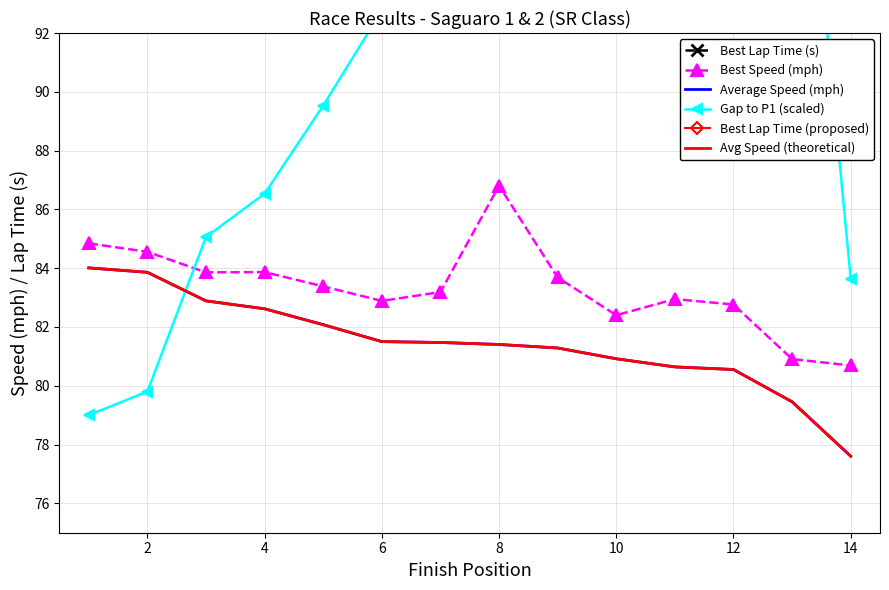

What is the sum of all Best Lap Time (proposed) values?

1403.4